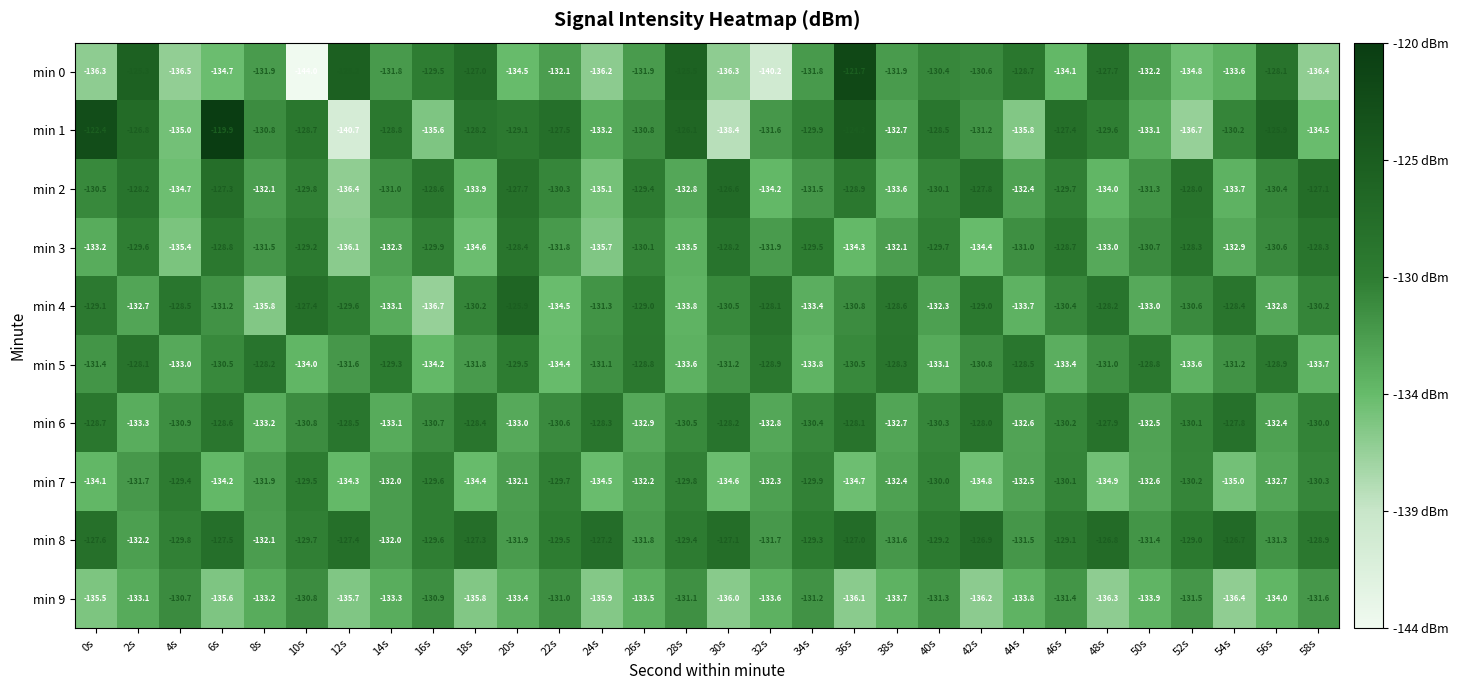

What is the total value across all series at 58s?

-1311.0